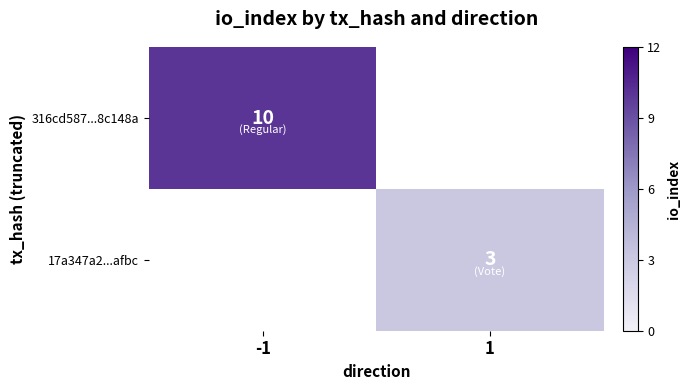

The value of 316cd587...8c148a at -1 is 10. True or false?

True